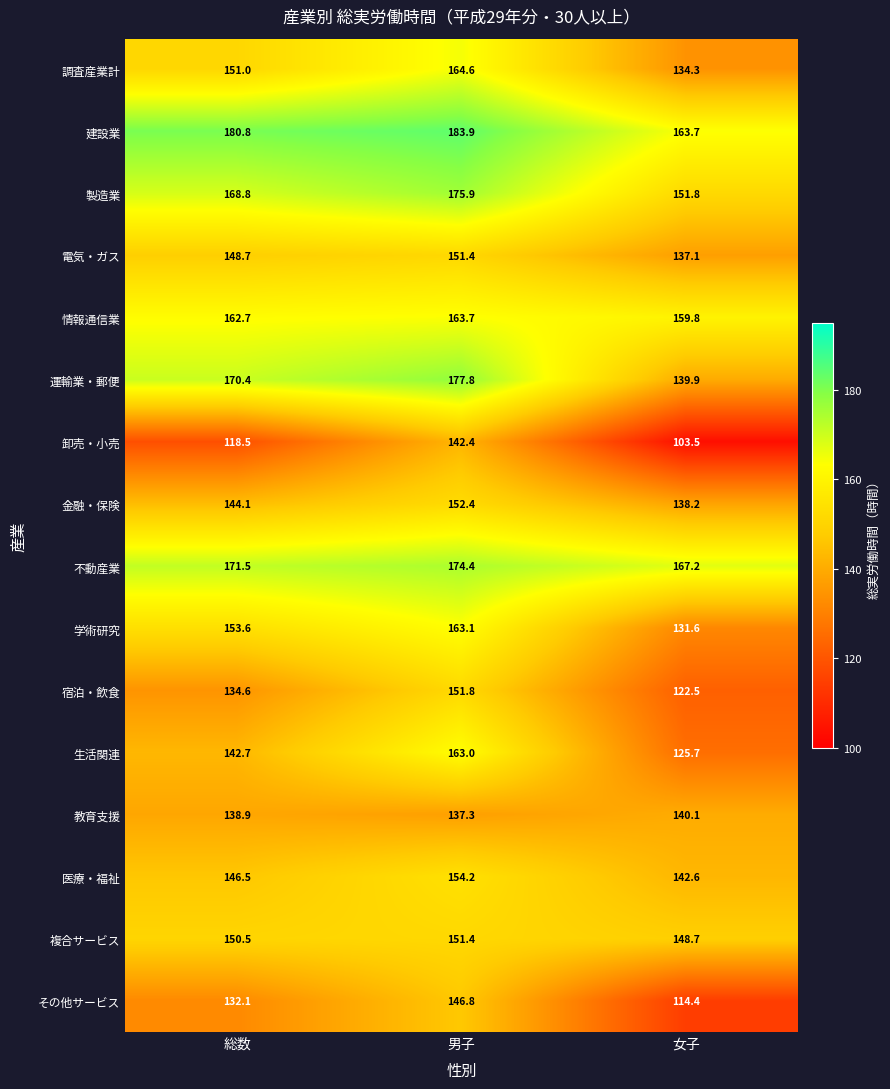

Rank the categories by 宿泊・飲食 value from highest to lowest.

男子, 総数, 女子